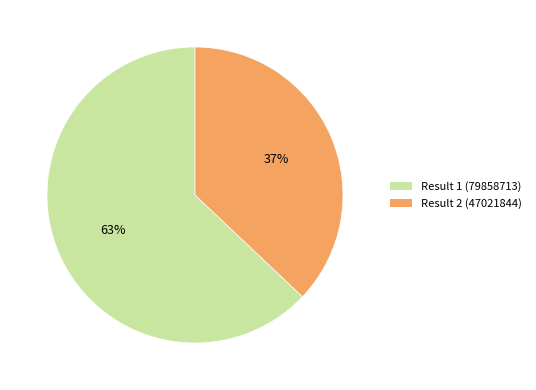

To the nearest percent, what is the difference between the largest and smallest slice percentages?

26%